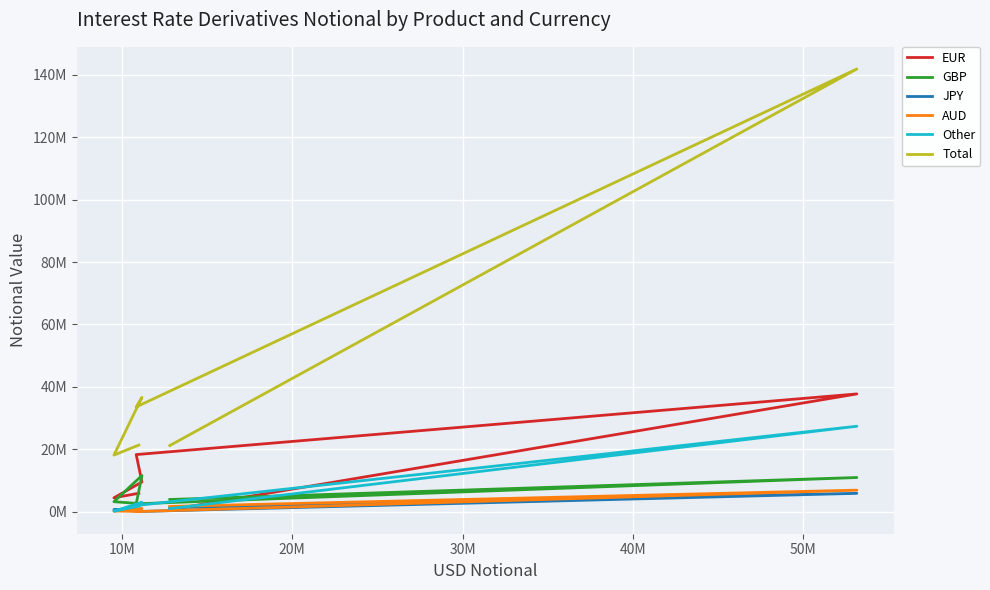

The GBP series shows 20227404 at 30M. True or false?

False